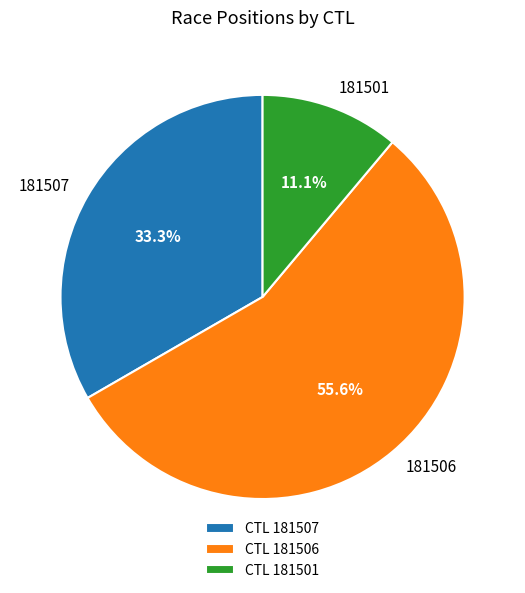

How many segments does this pie chart have?

3